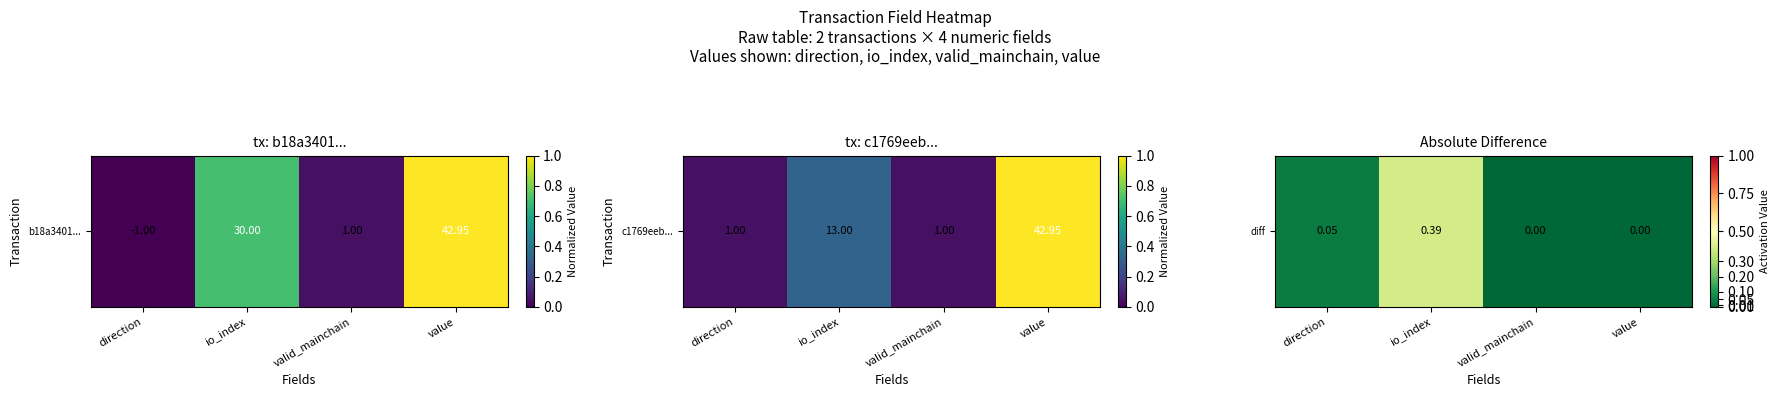

Reading right to left, list all the values displayed in this chart.

value=0.0	valid_mainchain=0.0	io_index=0.4	direction=0.0